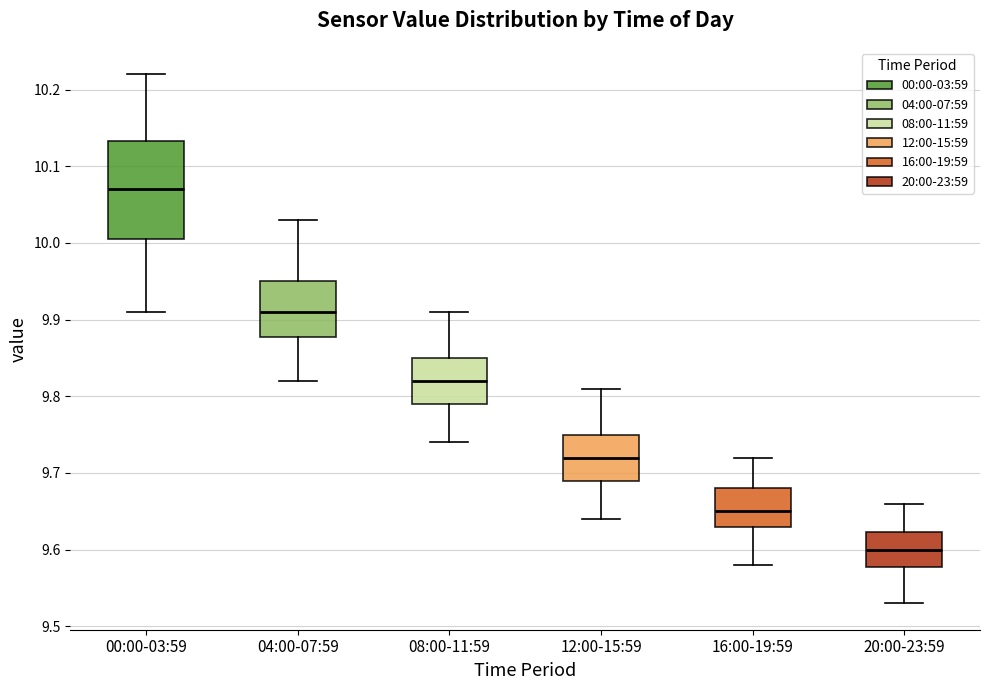

Reading left to right, read every box against the y-axis: the position of its median line, the range the box covers, and the ends of its whiskers. The values are not printed on the chart, so give them approximately, as read against the axis.

00:00-03:59: median 10.07, box 10.01 to 10.13, whiskers 9.91 to 10.22
04:00-07:59: median 9.91, box 9.88 to 9.95, whiskers 9.82 to 10.03
08:00-11:59: median 9.82, box 9.79 to 9.85, whiskers 9.74 to 9.91
12:00-15:59: median 9.72, box 9.69 to 9.75, whiskers 9.64 to 9.81
16:00-19:59: median 9.65, box 9.63 to 9.68, whiskers 9.58 to 9.72
20:00-23:59: median 9.60, box 9.58 to 9.62, whiskers 9.53 to 9.66